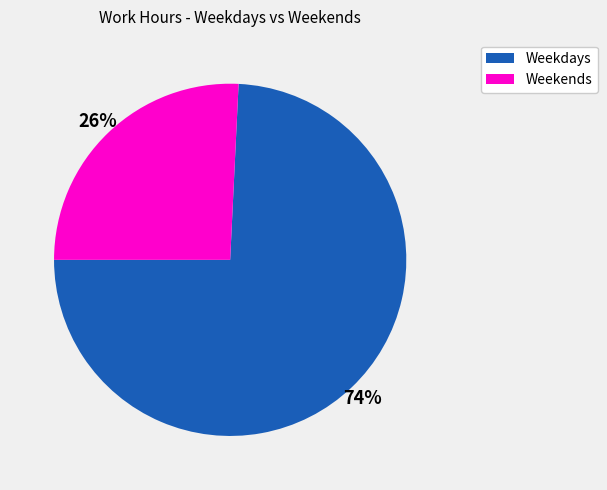

To the nearest percent, what is the difference between the largest and smallest slice percentages?

48%